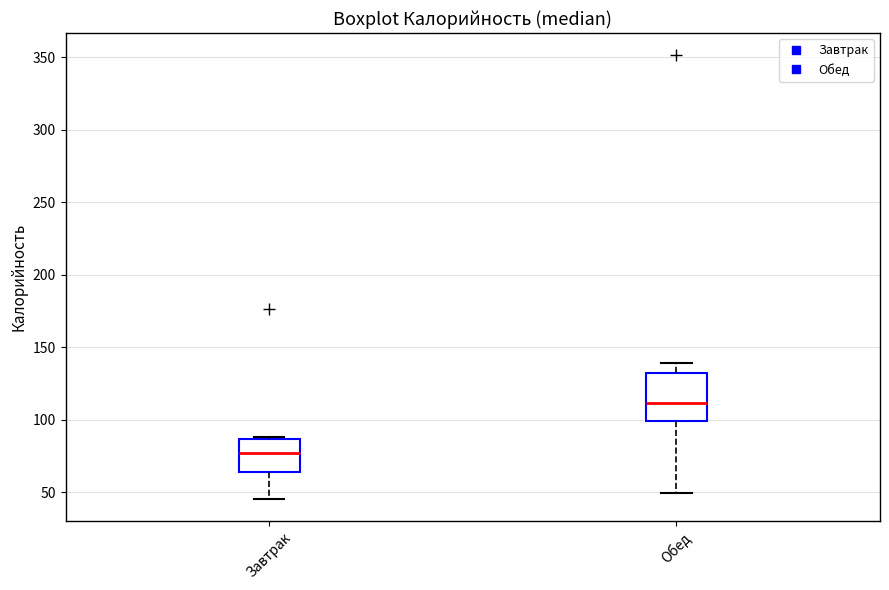

Which box's median line is the lowest?

Завтрак